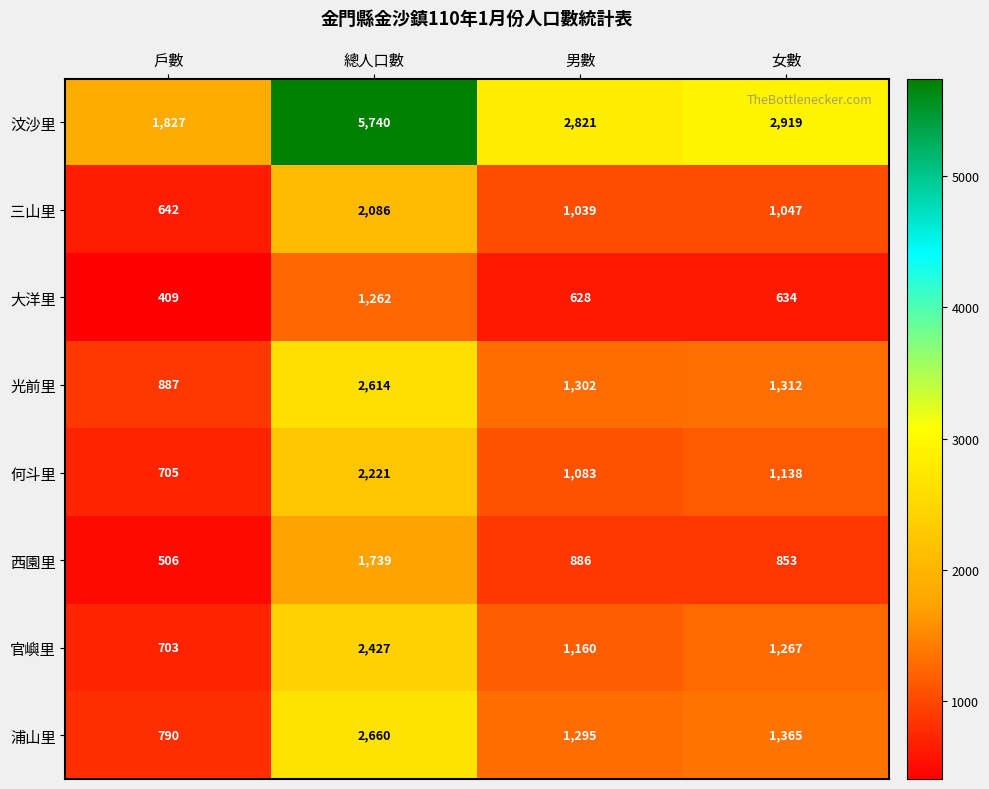

What is the average value of the 西園里 series?

996